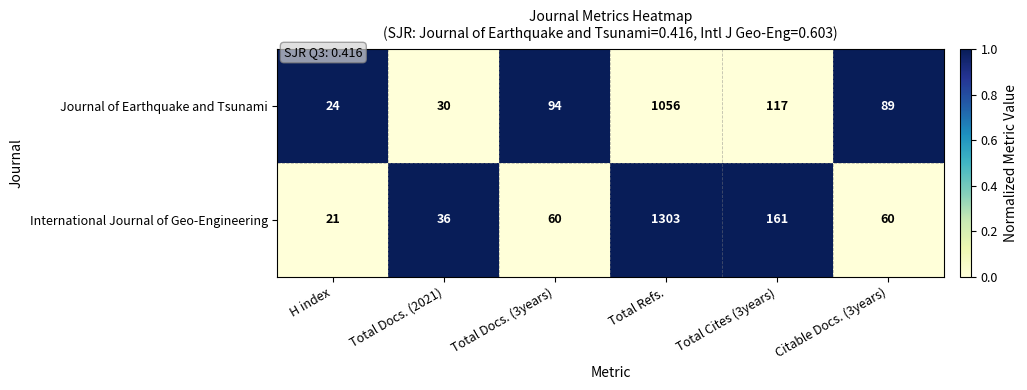

Is it true that Journal of Earthquake and Tsunami equals 140 at Citable Docs. (3years)?

False